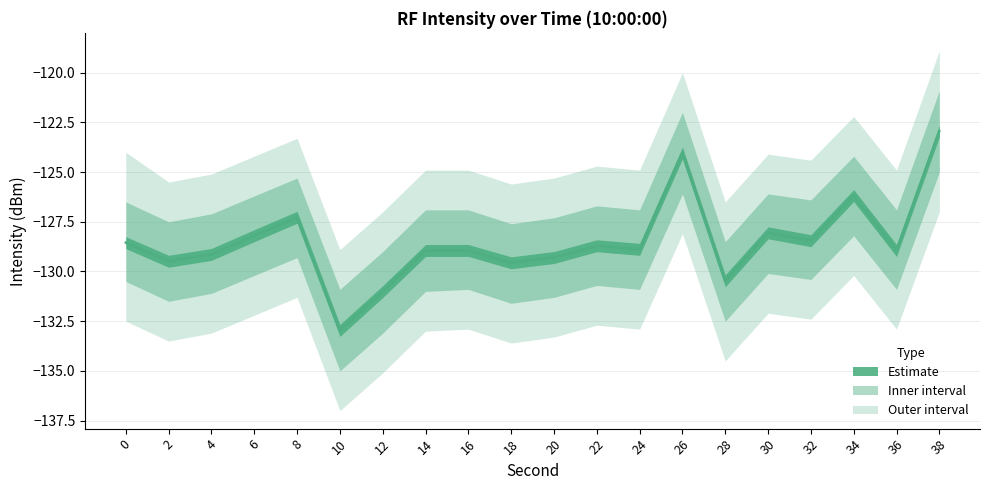

Is this an area chart (filled region under the line)?

No